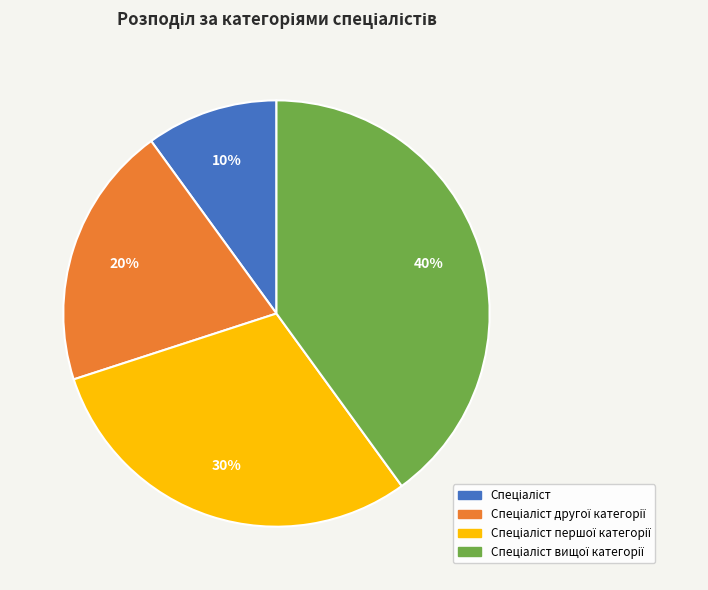

Does any single category account for the majority?

No